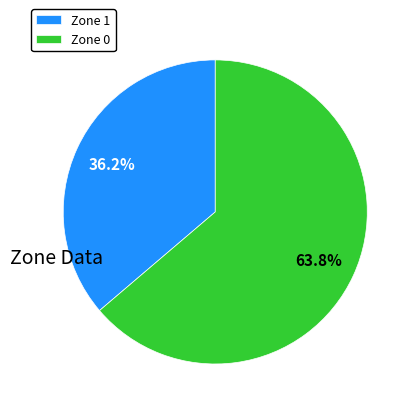

Which category has the biggest portion of the pie?

Zone 0